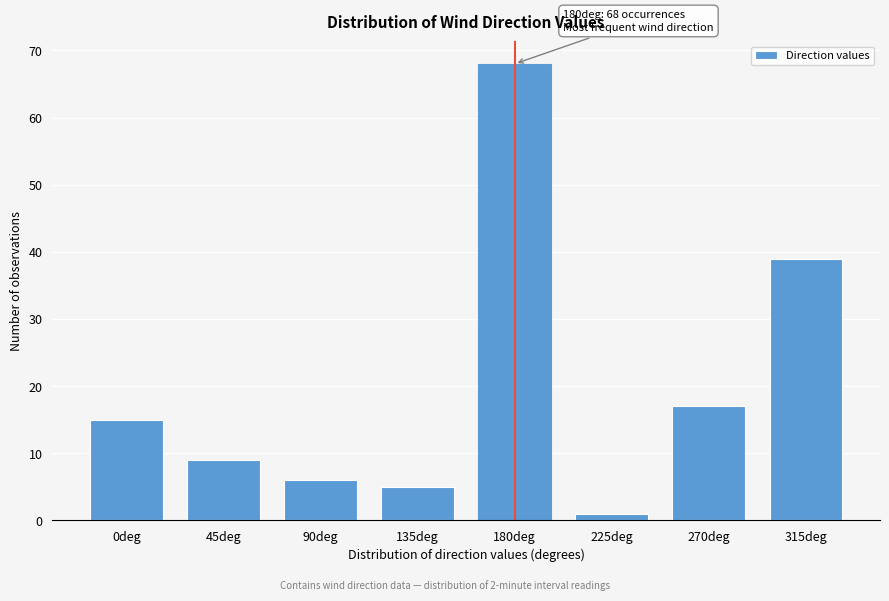

Reading right to left, what are all the values shown in this chart?

39	17	1	68	5	6	9	15